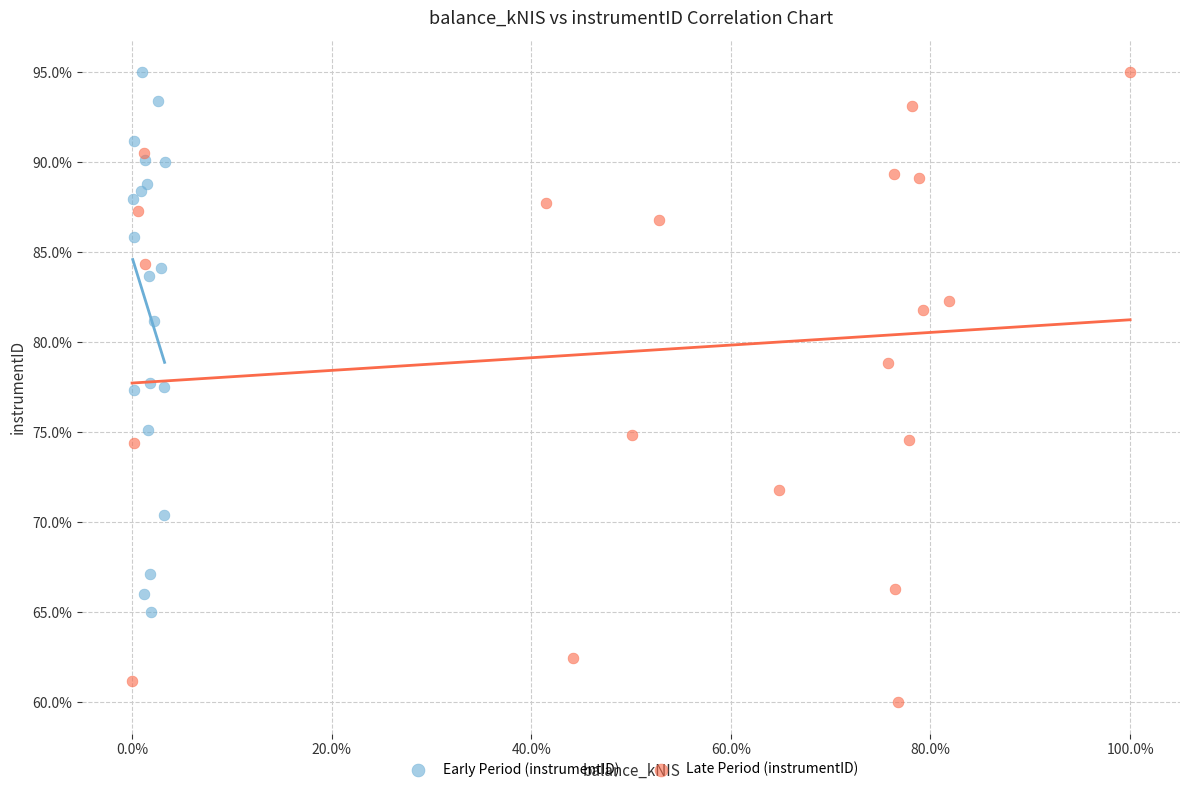

Which series contains the lowest Y value?

Late Period (instrumentID)